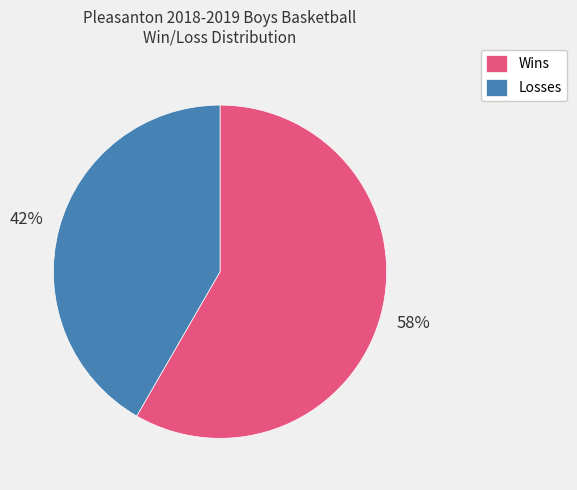

Which has a higher value, Losses or Wins?

Wins